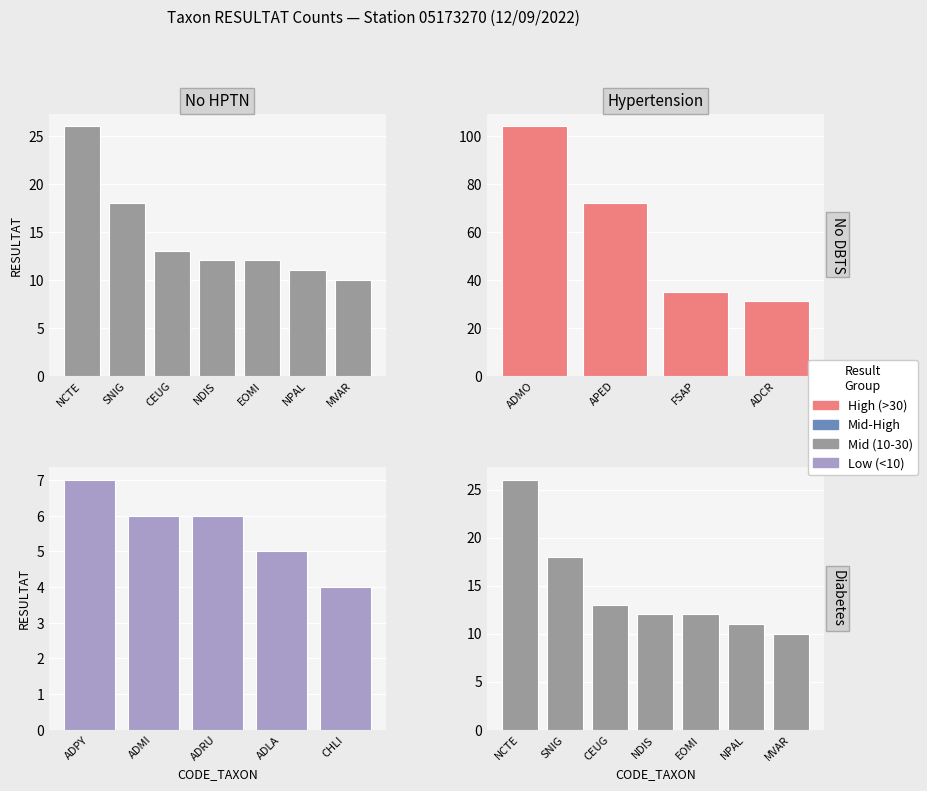

Is it true that the value at ADMO is 104?

True